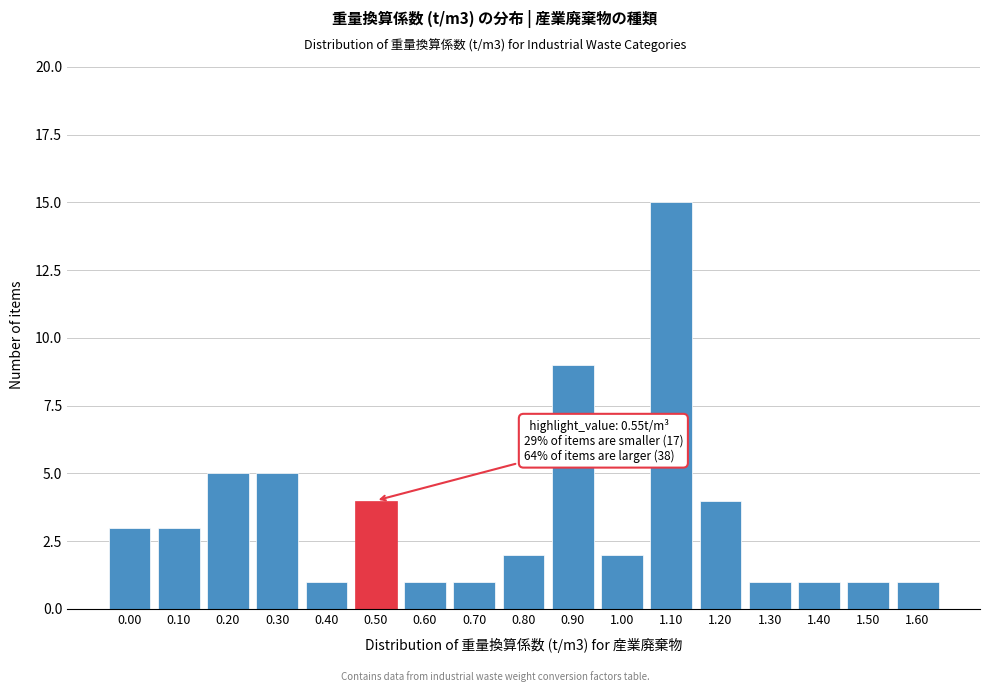

Reading left to right, extract all data points from this chart.

0.00=3	0.10=3	0.20=5	0.30=5	0.40=1	0.50=4	0.60=1	0.70=1	0.80=2	0.90=9	1.00=2	1.10=15	1.20=4	1.30=1	1.40=1	1.50=1	1.60=1